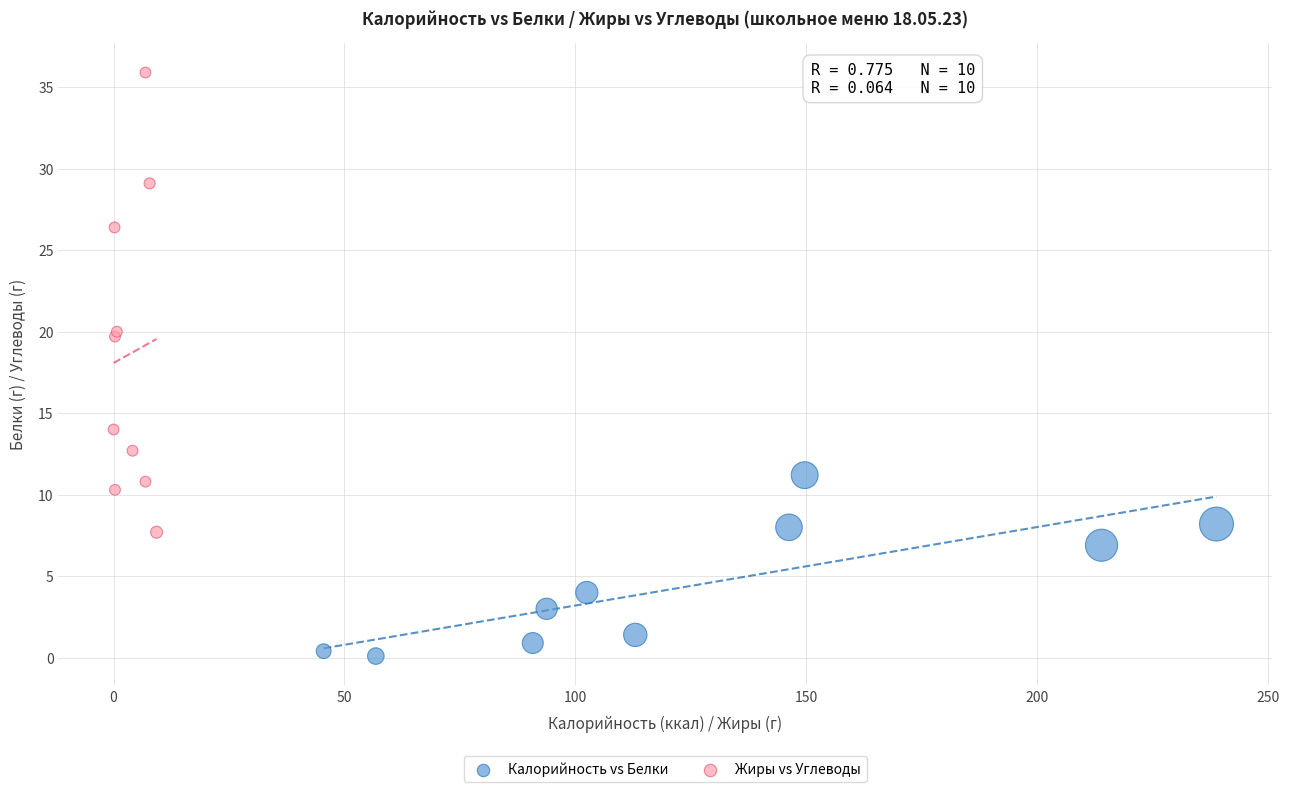

Which series contains the highest Y value?

Жиры vs Углеводы